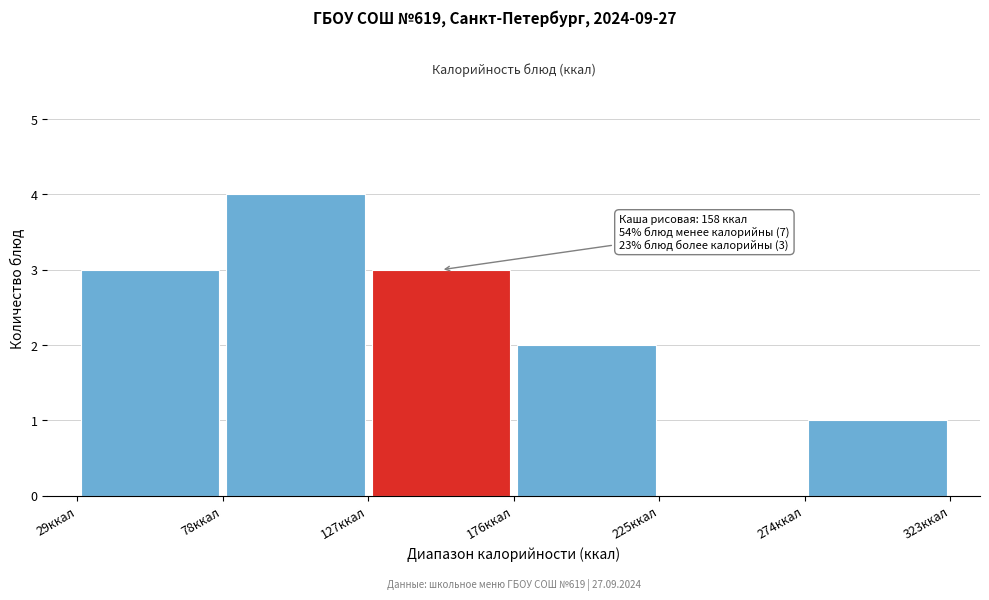

Over which range of the x-axis is the bar tallest?

78 to 127